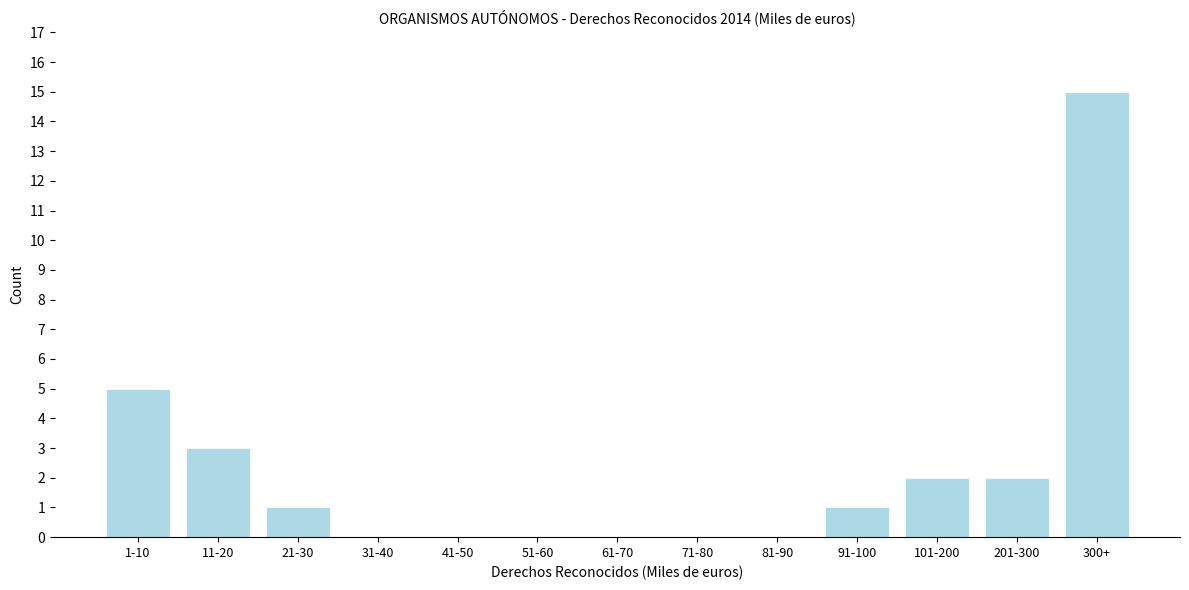

Reading left to right, extract all data points from this chart.

1-10=5	11-20=3	21-30=1	31-40=0	41-50=0	51-60=0	61-70=0	71-80=0	81-90=0	91-100=1	101-200=2	201-300=2	300+=15